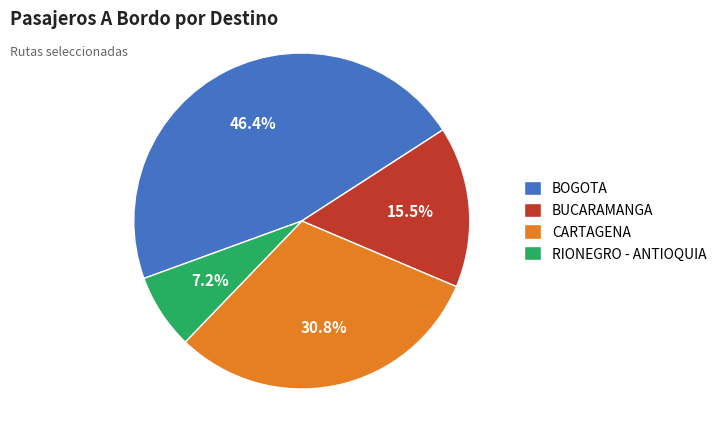

To the nearest percent, what portion does BOGOTA represent?

46%